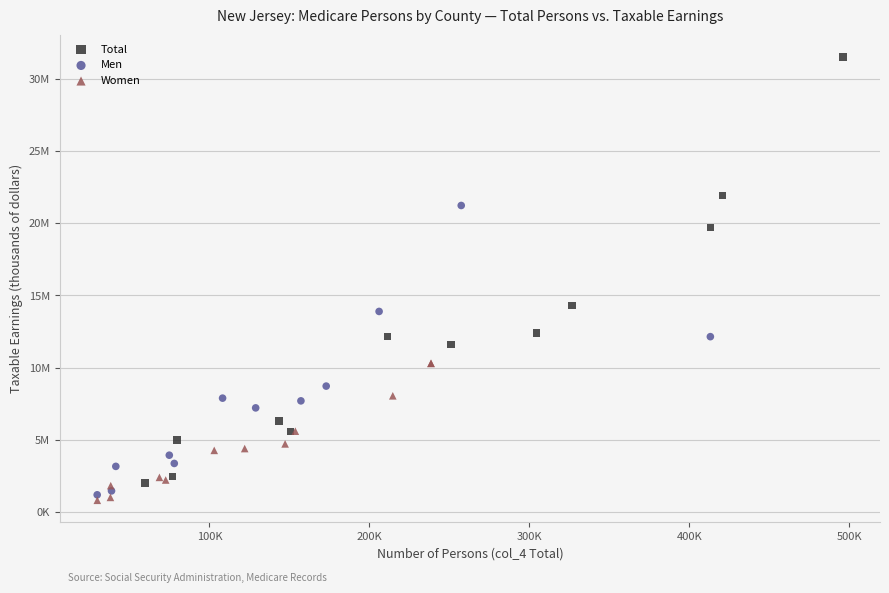

What are all the series names shown in the legend?

Total, Men, Women